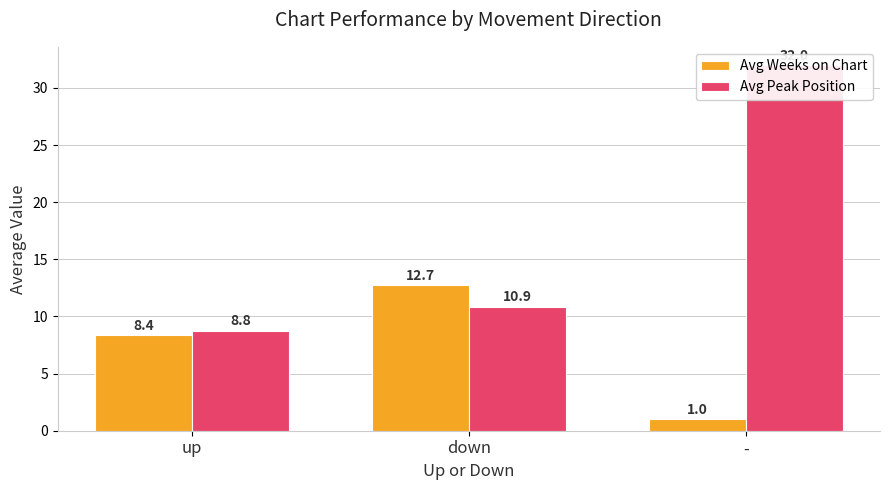

Rank the series by their average value, from lowest to highest.

Avg Weeks on Chart, Avg Peak Position